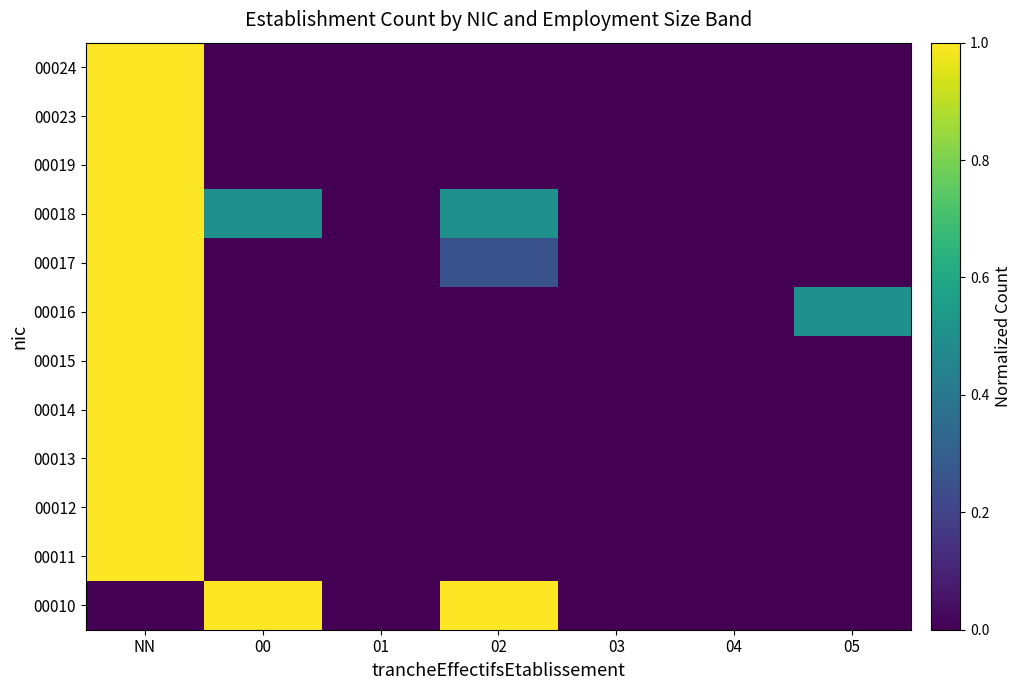

At NN, list the series in order from largest to smallest.

00011, 00012, 00013, 00014, 00015, 00016, 00017, 00018, 00019, 00023, 00024, 00010